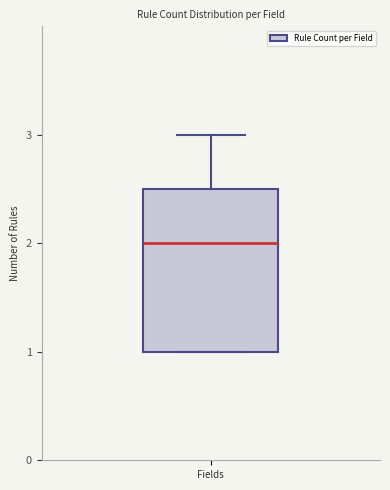

Transcribe this box plot: give where the median line is, the range the box spans, and where the two whiskers end, as read against the y-axis. The values are not printed on the chart, so give them approximately, as read against the axis.

median 2.0, box 1.0 to 2.5, whiskers 1.0 to 3.0